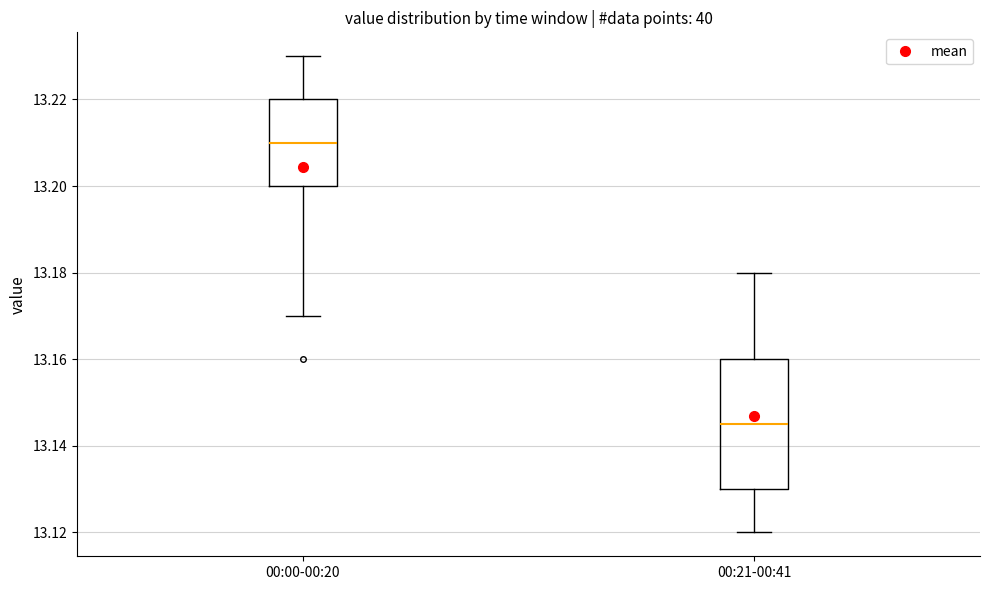

Which box has the lowest median line?

00:21-00:41